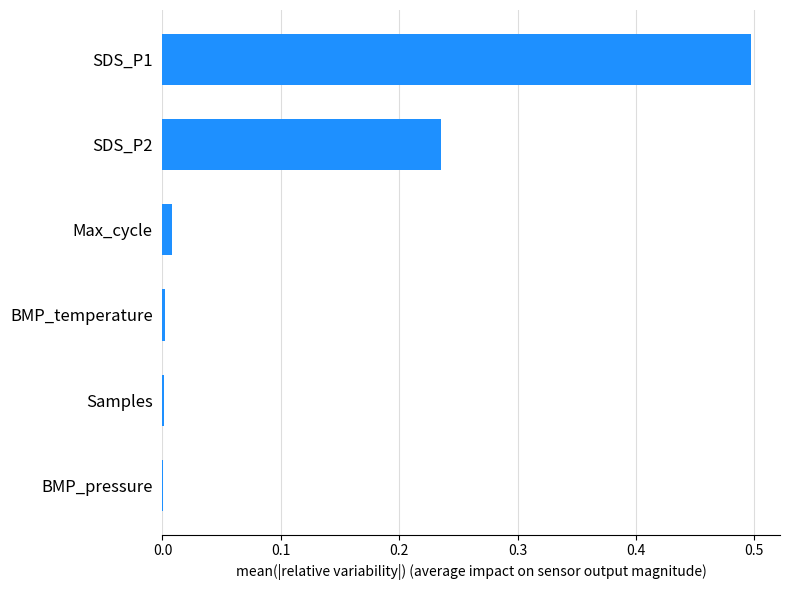

What is the sum of all values?

0.7